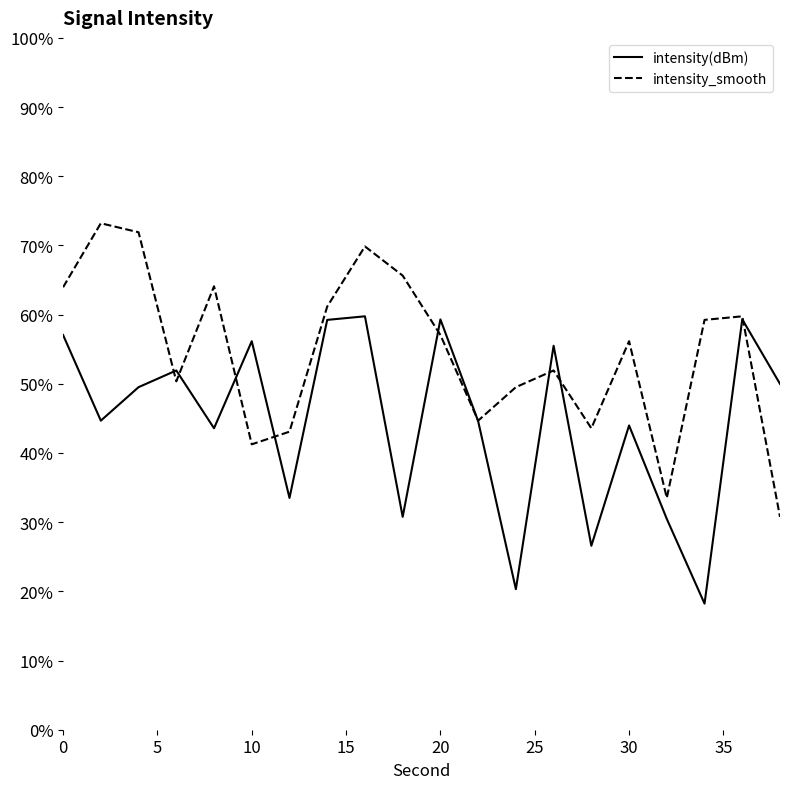

Is it true that intensity_smooth equals 43.6 at 28?

True